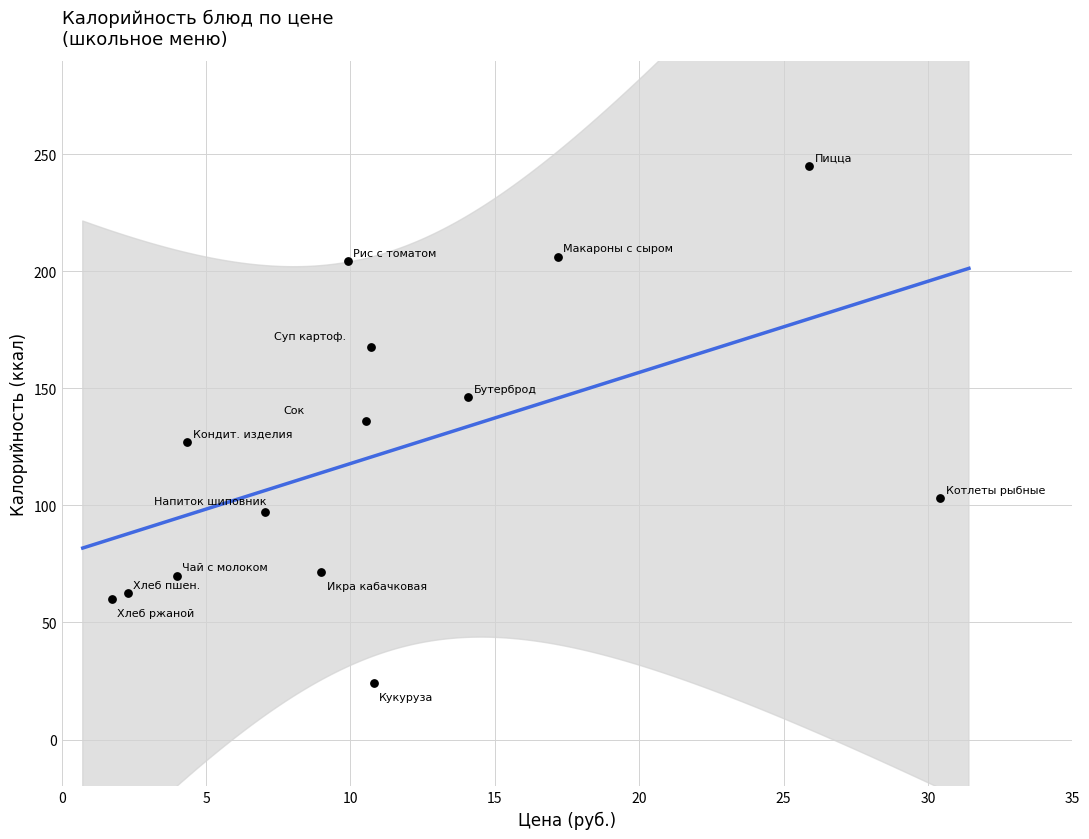

What is the range of X values (max minus min)?

28.7